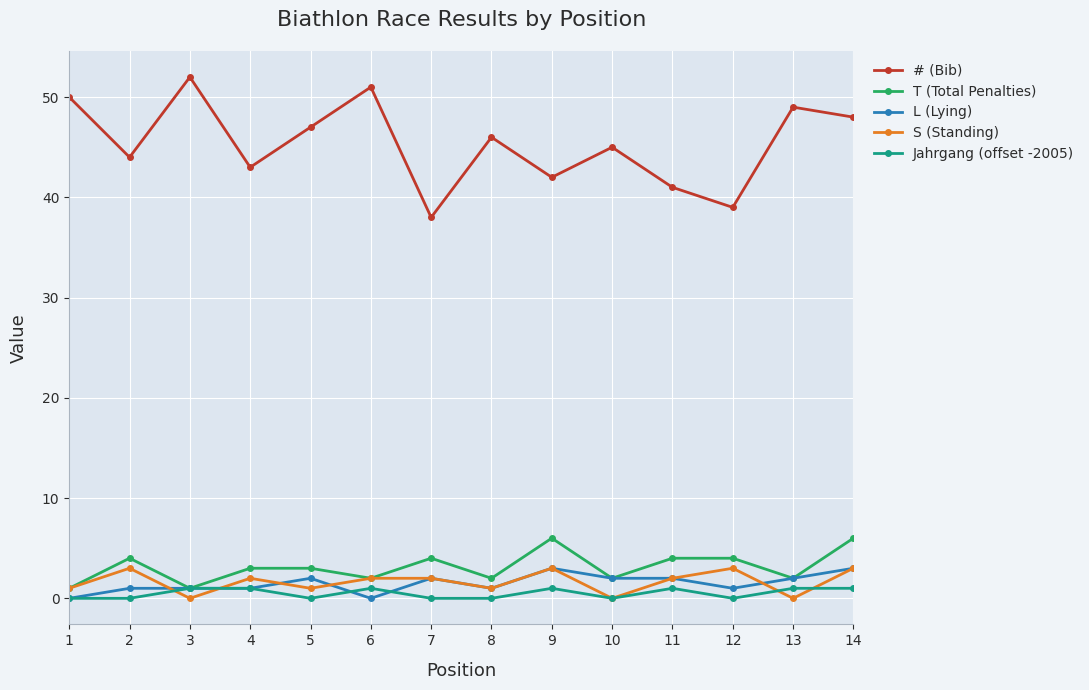

True or false: Jahrgang (offset -2005) and S (Standing) cross at least once.

True